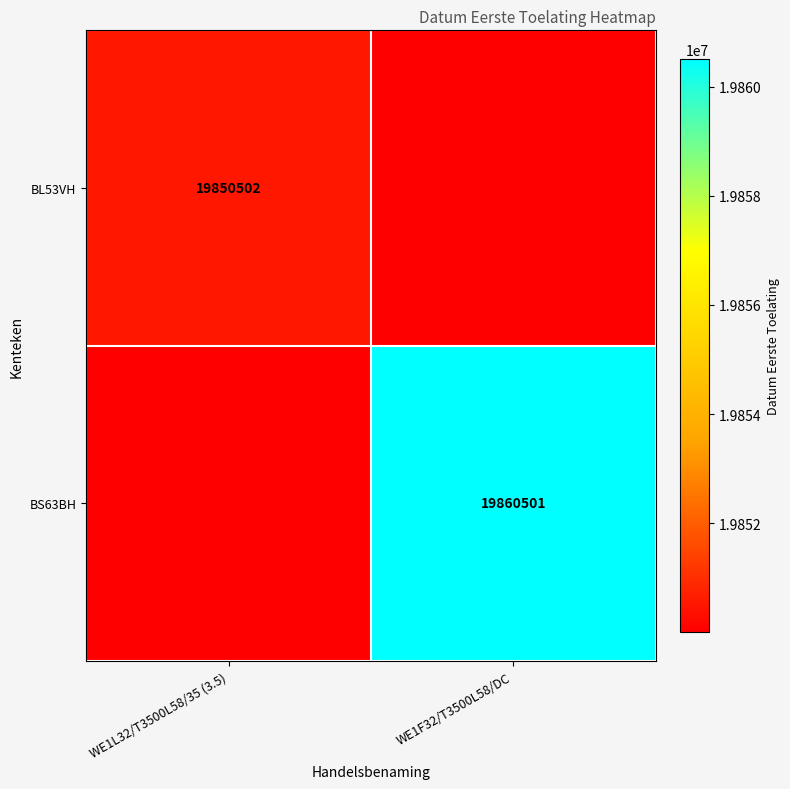

Which label corresponds to the smallest value in the chart?

WE1F32/T3500L58/DC